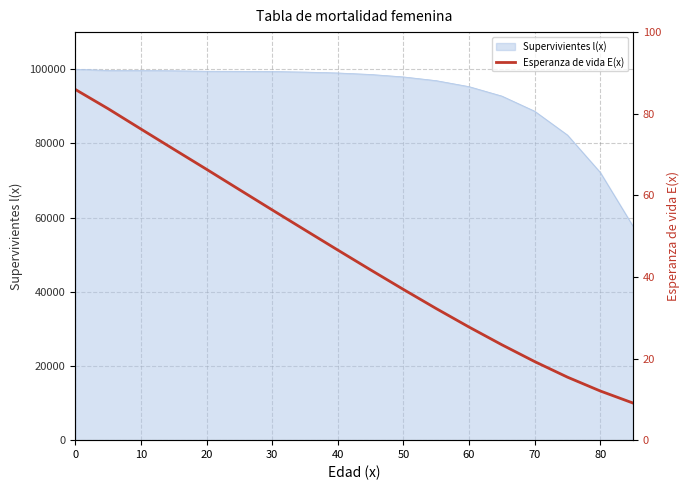

The value of Supervivientes l(x) at 80 is 48769. True or false?

False